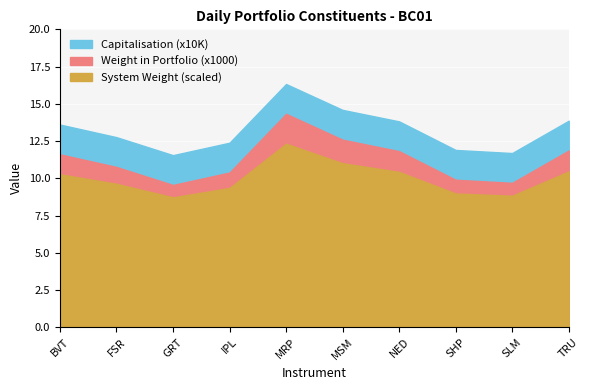

True or false: Capitalisation and Weight in Portfolio intersect in this chart.

False